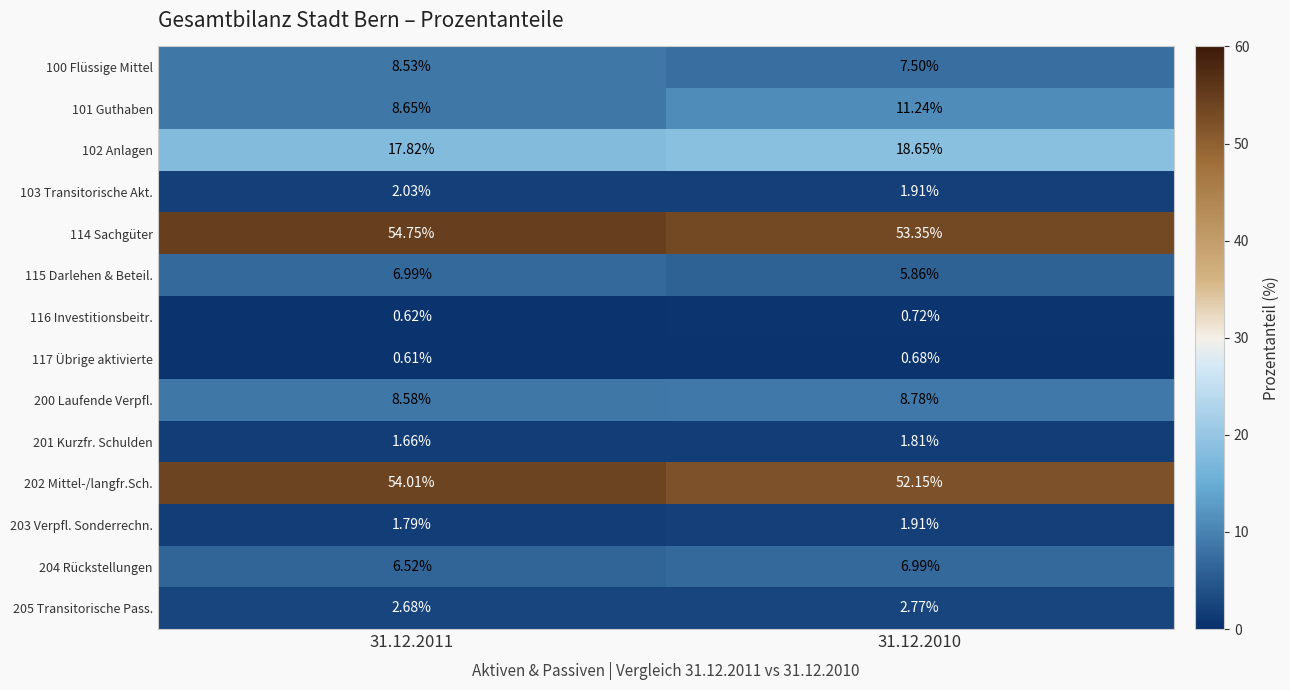

Count the number of categories in the chart.

2